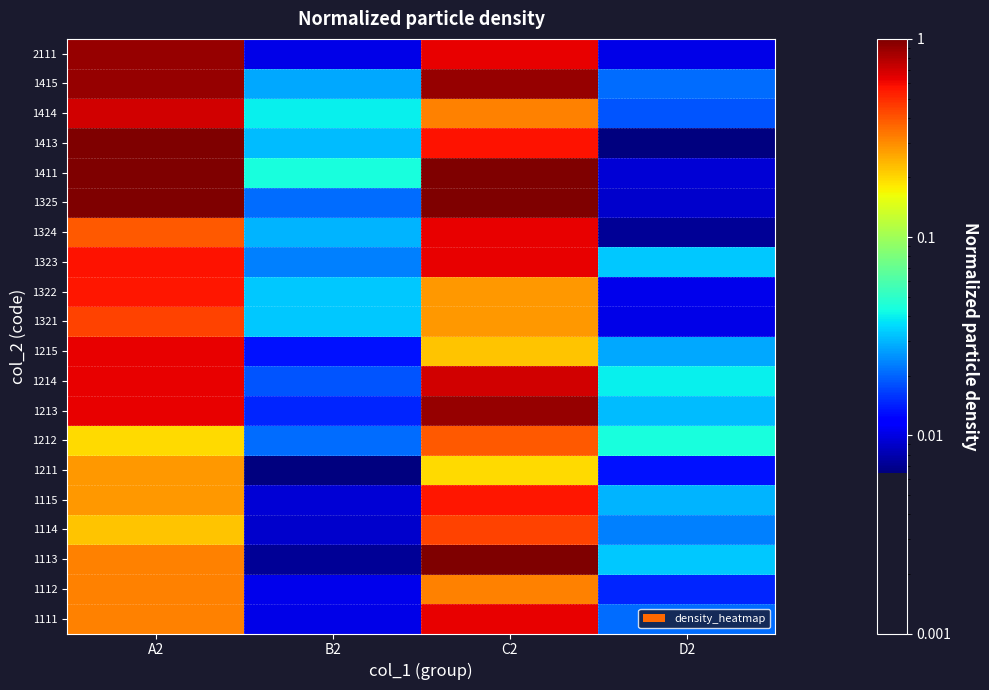

Reading left to right, list all the values displayed in this chart.

1111: A2=0.3	B2=0.0	C2=0.6	D2=0.0
1112: A2=0.3	B2=0.0	C2=0.3	D2=0.0
1113: A2=0.3	B2=0.0	C2=1.0	D2=0.0
1114: A2=0.2	B2=0.0	C2=0.4	D2=0.0
1115: A2=0.3	B2=0.0	C2=0.6	D2=0.0
1211: A2=0.3	B2=0.0	C2=0.2	D2=0.0
1212: A2=0.2	B2=0.0	C2=0.4	D2=0.0
1213: A2=0.6	B2=0.0	C2=0.9	D2=0.0
1214: A2=0.6	B2=0.0	C2=0.7	D2=0.0
1215: A2=0.6	B2=0.0	C2=0.2	D2=0.0
1321: A2=0.4	B2=0.0	C2=0.3	D2=0.0
1322: A2=0.6	B2=0.0	C2=0.3	D2=0.0
1323: A2=0.6	B2=0.0	C2=0.6	D2=0.0
1324: A2=0.4	B2=0.0	C2=0.6	D2=0.0
1325: A2=1.0	B2=0.0	C2=1.0	D2=0.0
1411: A2=1.0	B2=0.0	C2=1.0	D2=0.0
1413: A2=1.0	B2=0.0	C2=0.6	D2=0.0
1414: A2=0.7	B2=0.0	C2=0.3	D2=0.0
1415: A2=0.9	B2=0.0	C2=0.9	D2=0.0
2111: A2=0.9	B2=0.0	C2=0.6	D2=0.0